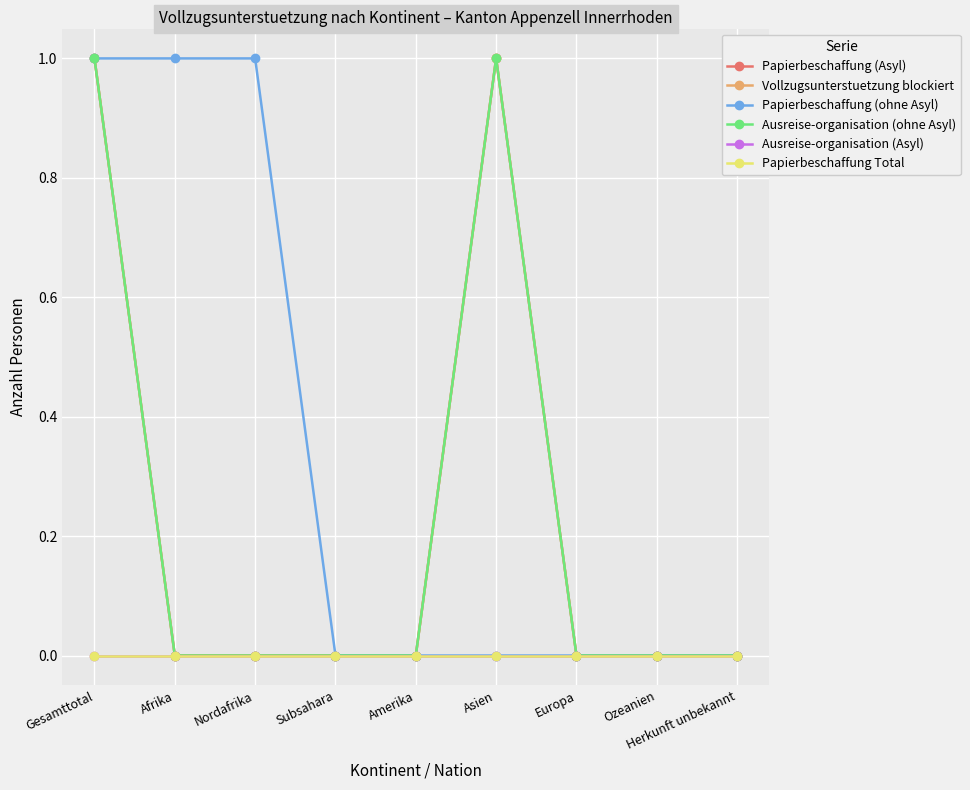

Does the chart have visible grid lines?

Yes